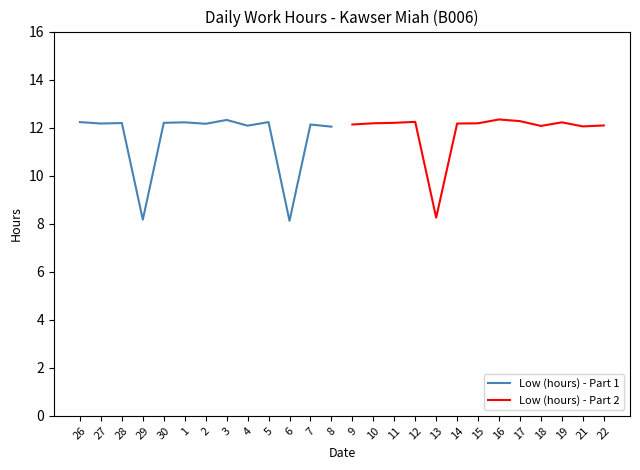

Is it true that Low (hours) - Part 2 equals 3.3 at 21?

False